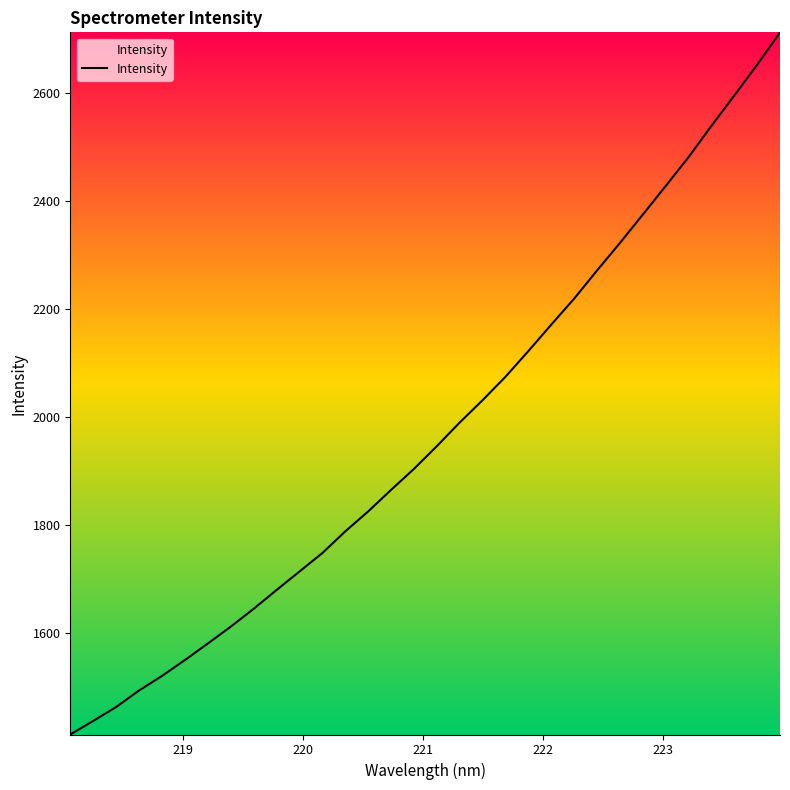

What is the difference between the maximum and minimum values?

1301.2